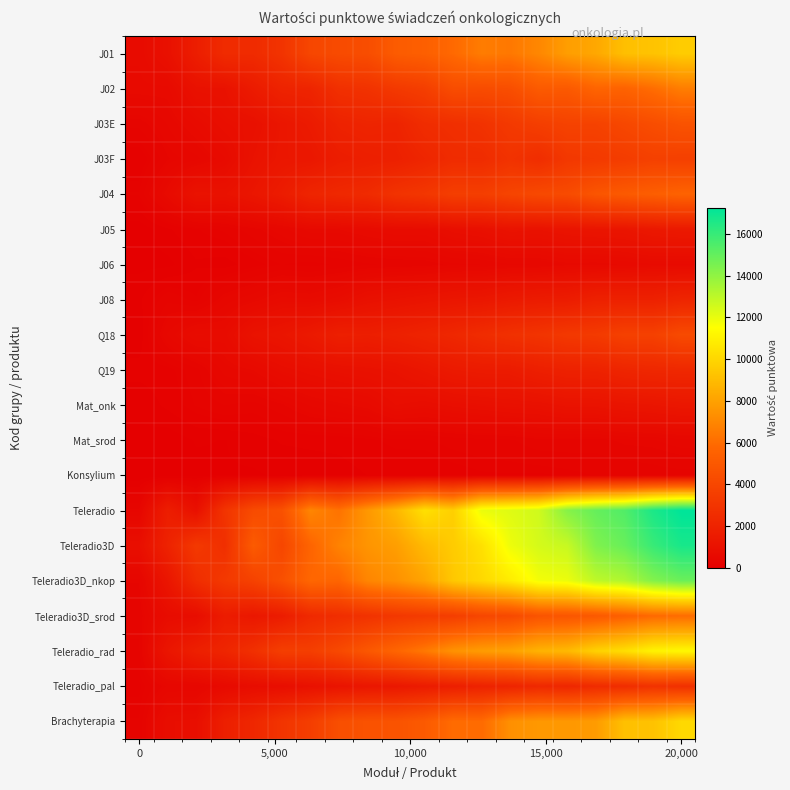

Which series has the largest range (max minus min)?

Teleradio